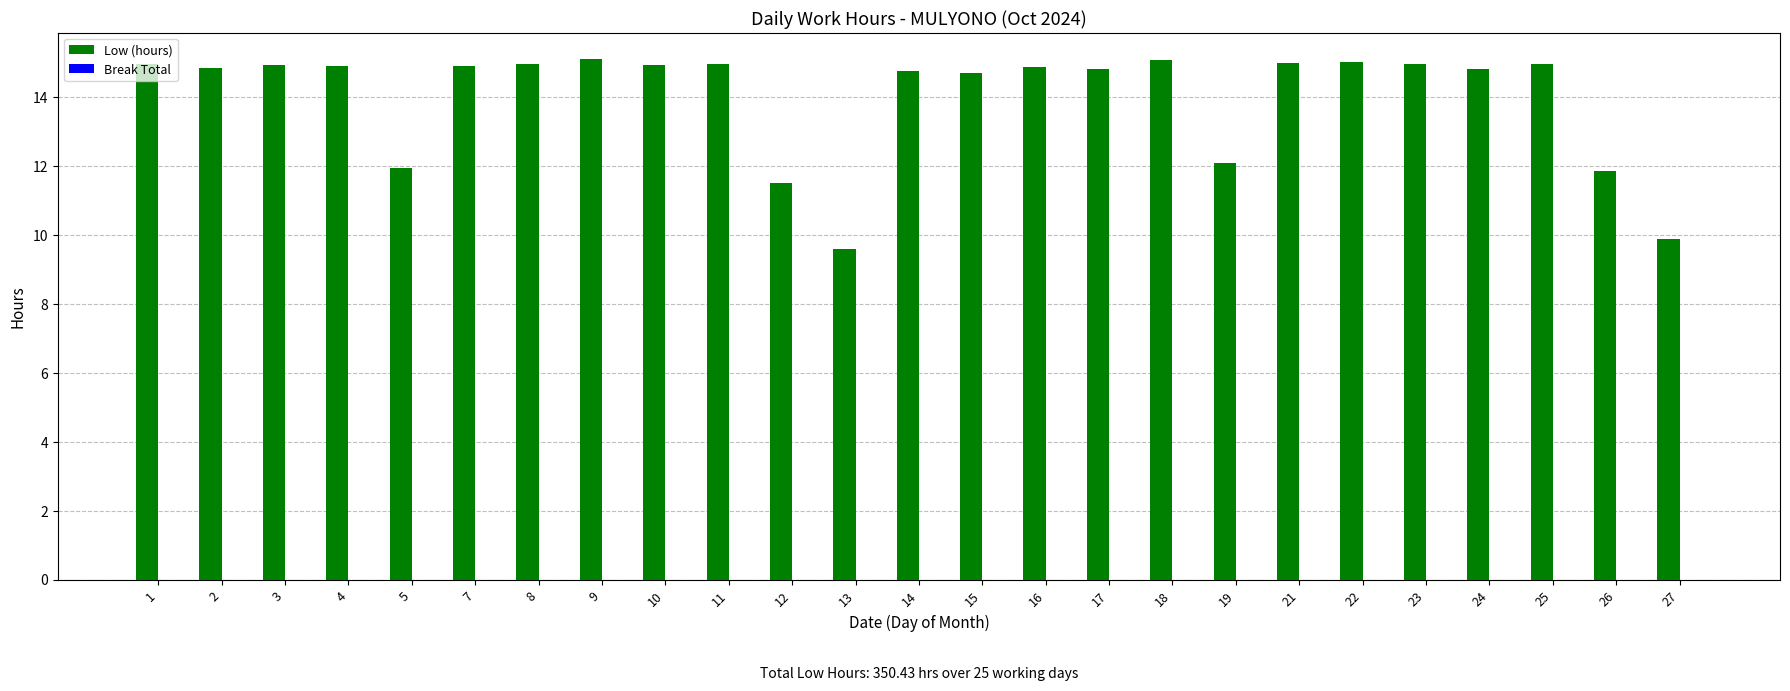

What is the difference between the maximum and minimum values?

5.5